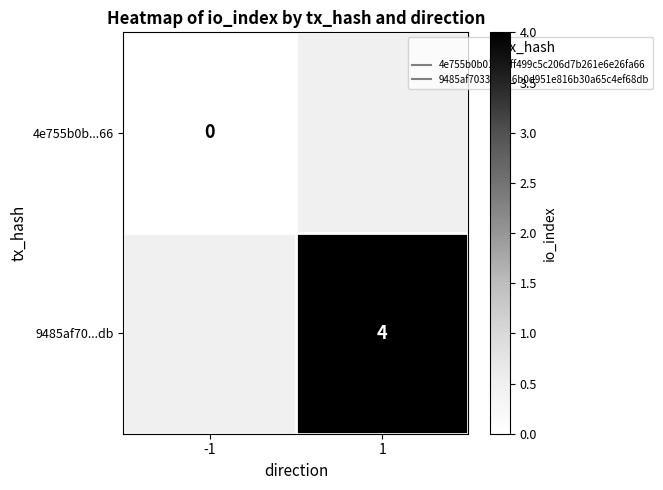

At how many categories does at least one series exceed 1?

1